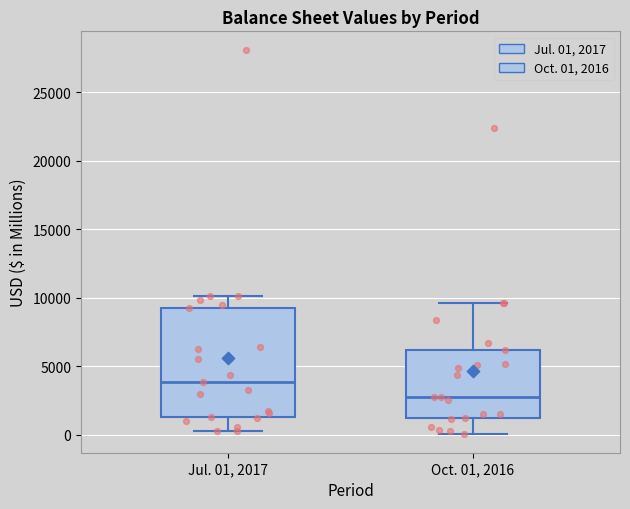

Reading left to right, transcribe this box plot: for each box, give where its median line is, the range the box spans, and where its two whiskers end, as read against the y-axis. The values are not printed on the chart, so give them approximately, as read against the axis.

Jul. 01, 2017: median 4000, box 1500 to 9500, whiskers 0 to 10000
Oct. 01, 2016: median 3000, box 1000 to 6000, whiskers 0 to 9500